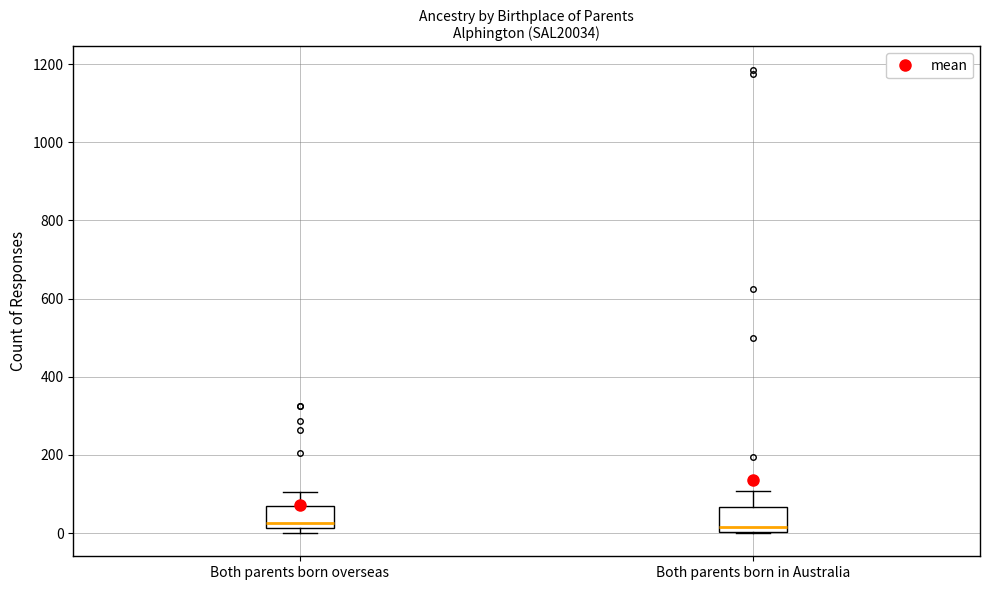

Where is the lower edge of the box for Both parents born overseas on the y-axis? The values are not printed on the chart, so give them approximately, as read against the axis.

20